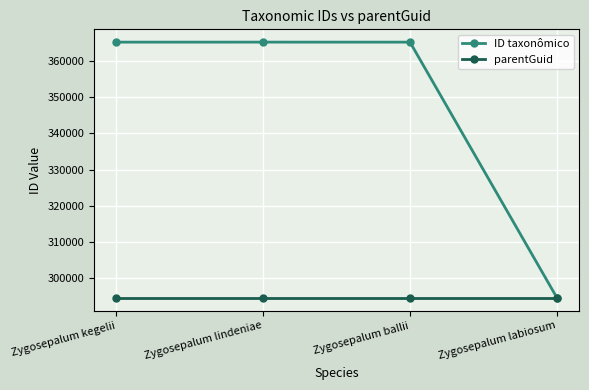

At how many categories does at least one series exceed 350718?

3